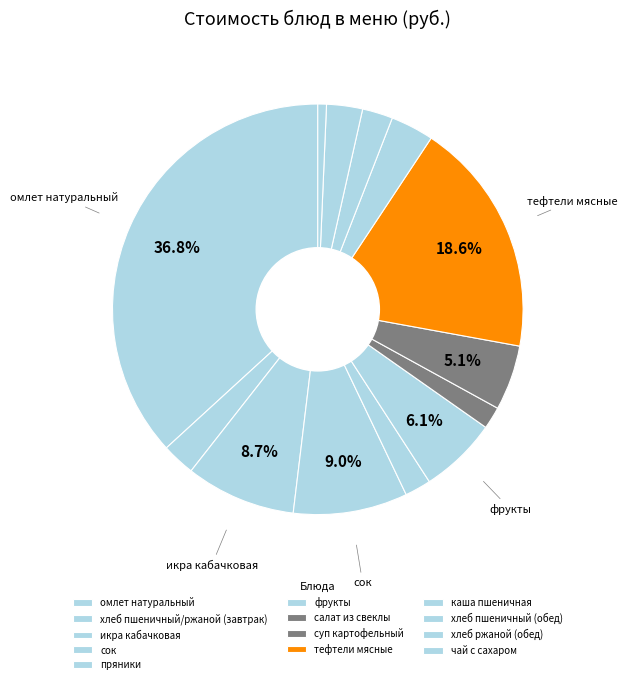

Count the number of slices in the pie.

13